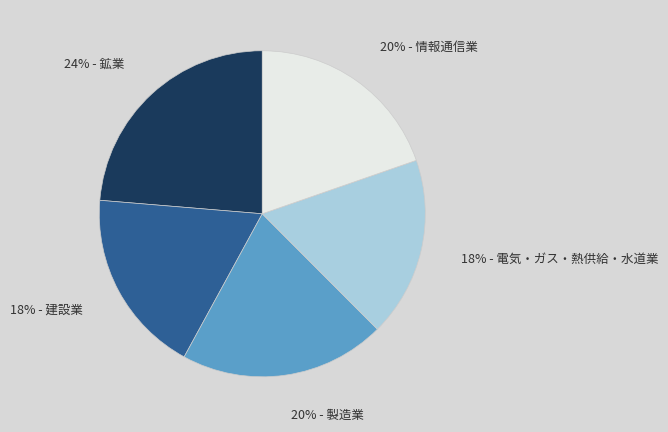

To the nearest percent, what percentage of the pie is 24% - 鉱業?

24%